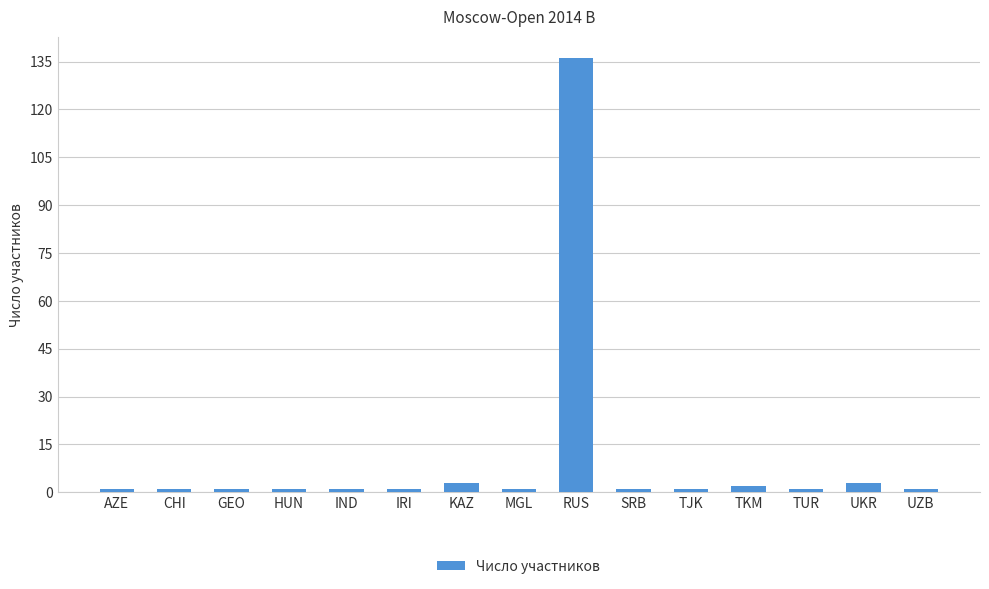

Is it true that the value at MGL is 1?

True